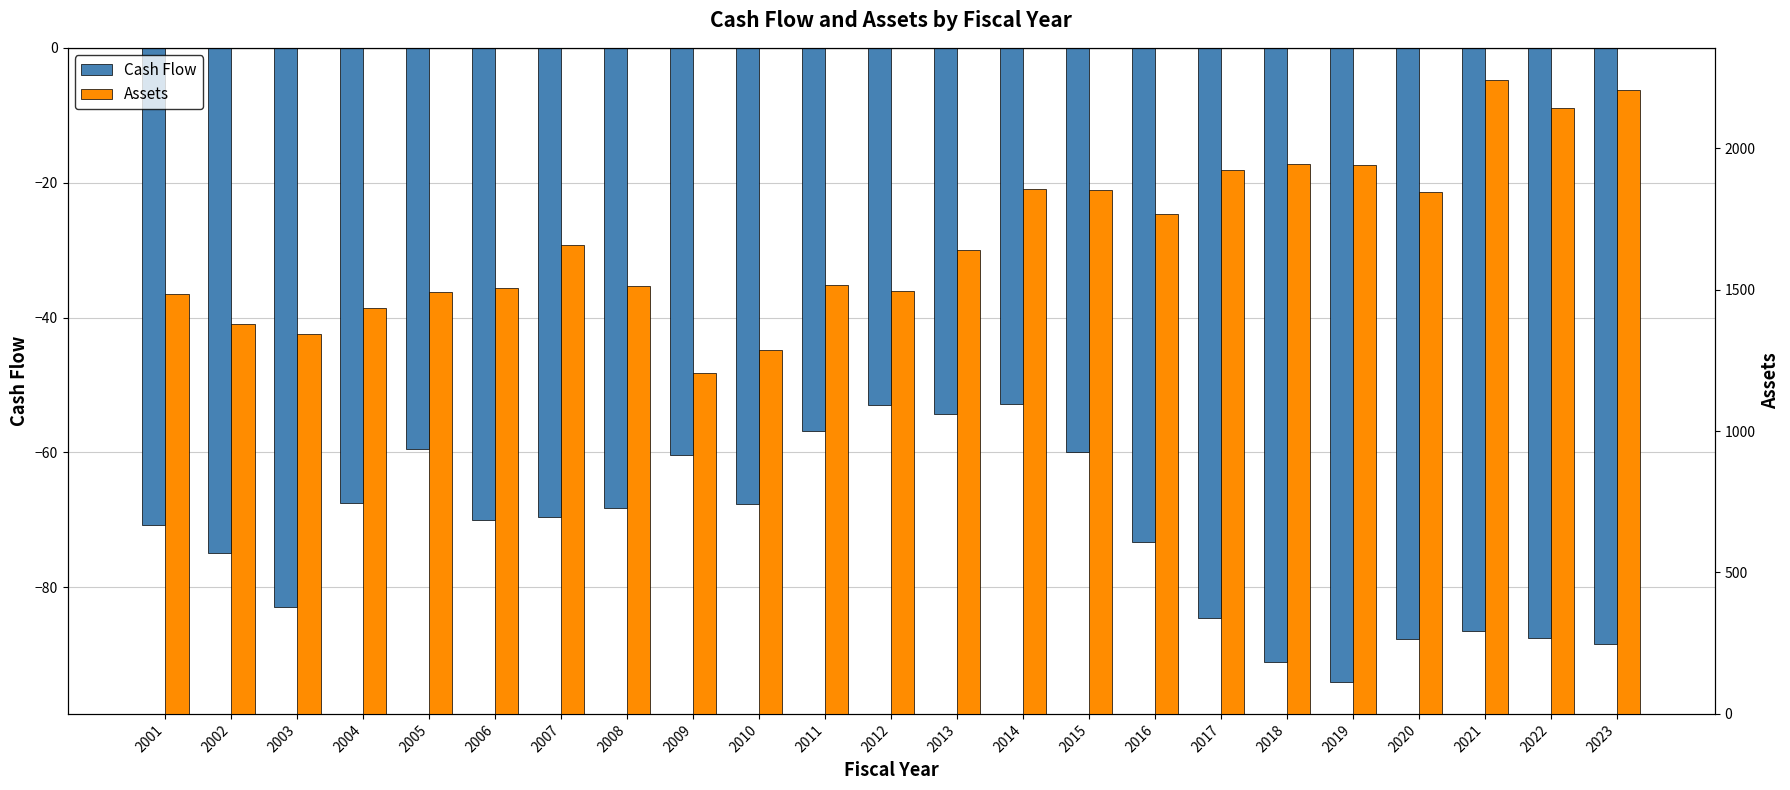

The value of Assets at 2019 is 1940.4. True or false?

True